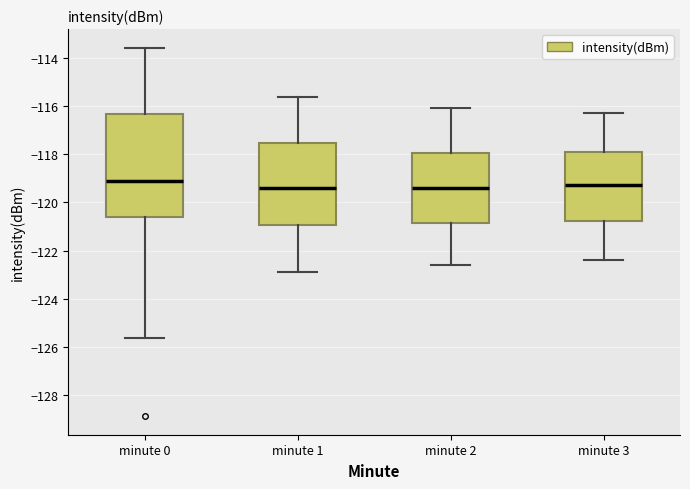

Which box is the tallest, from its lower edge to its upper edge?

minute 0